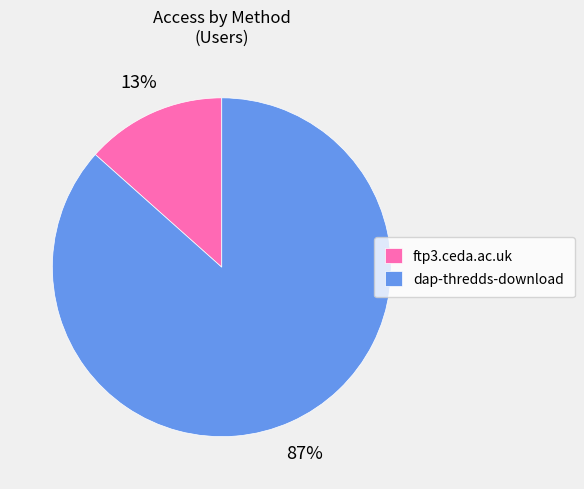

Which slice is the largest?

dap-thredds-download